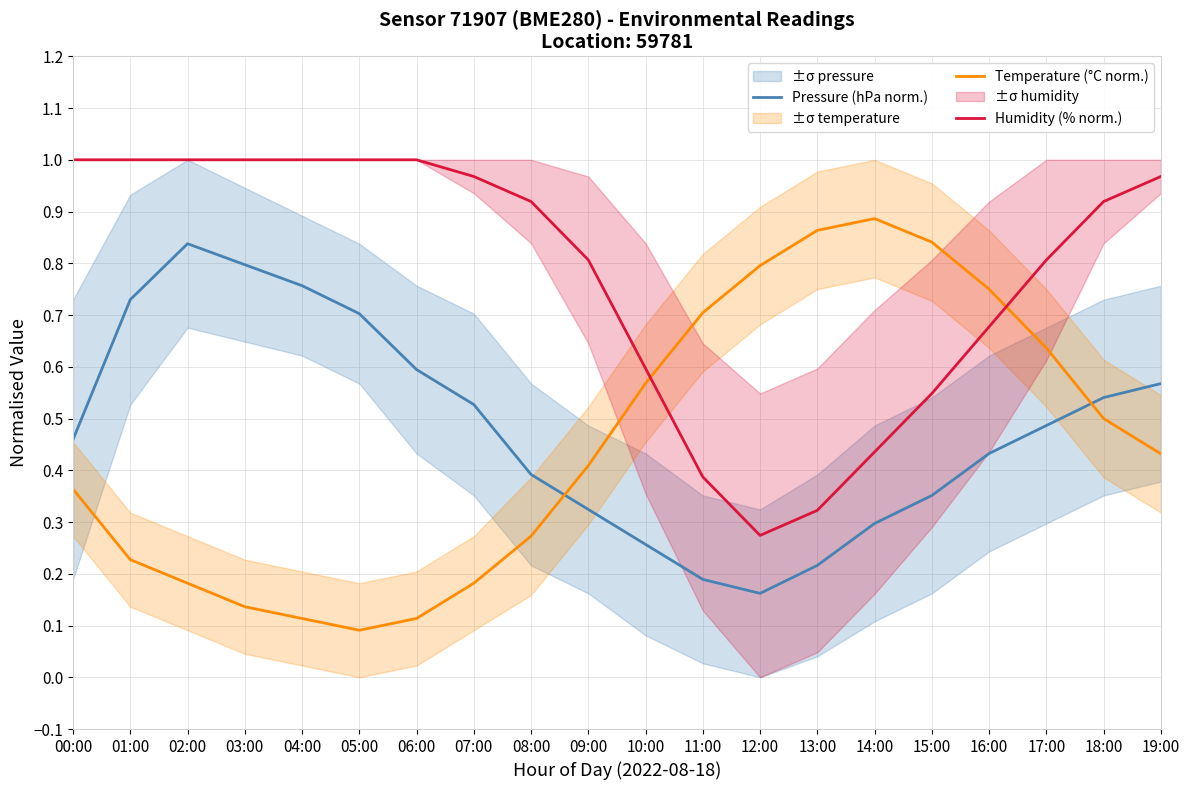

Count the Pressure (hPa norm.) values in the range 0 to 1.

20